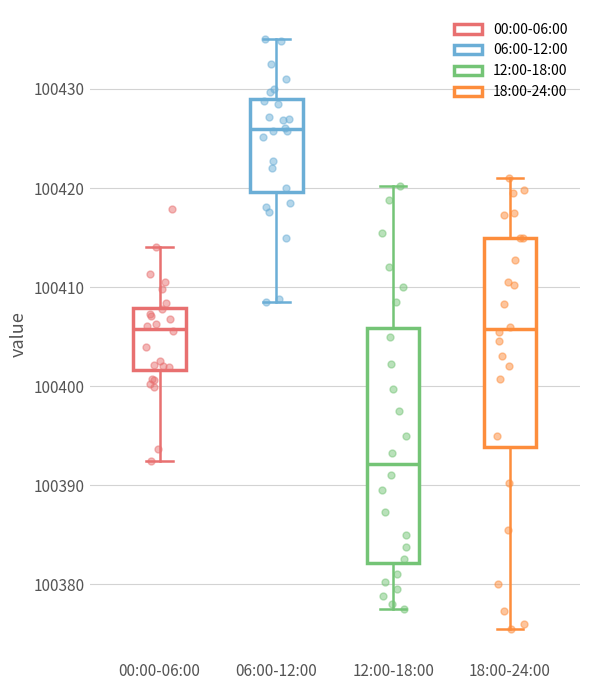

Which box is the tallest, from its lower edge to its upper edge?

12:00-18:00